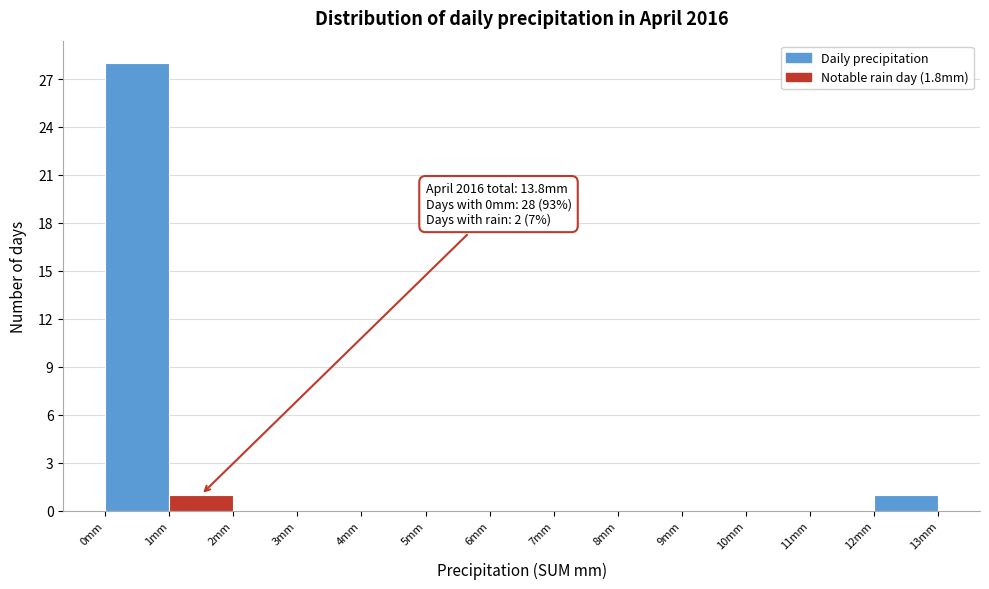

Over which range of the x-axis is the bar tallest?

0 to 1